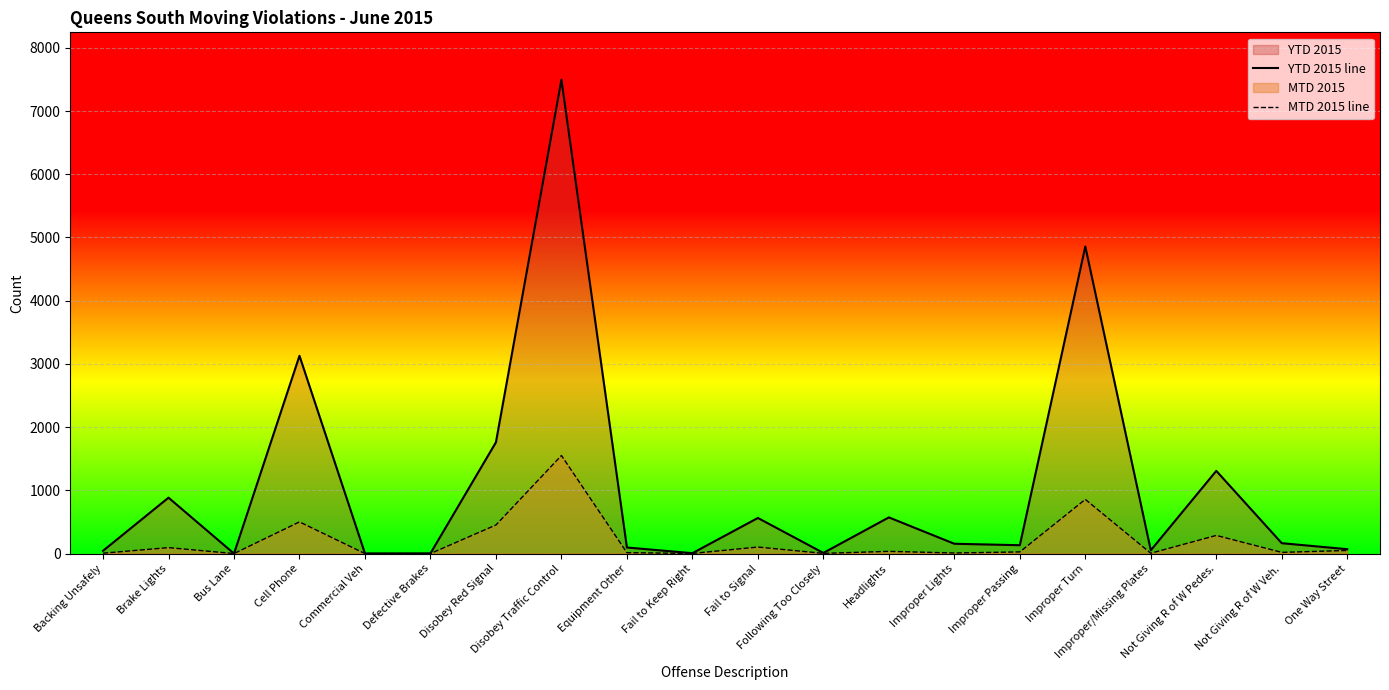

Which label corresponds to the largest value in the chart?

Disobey Traffic Control